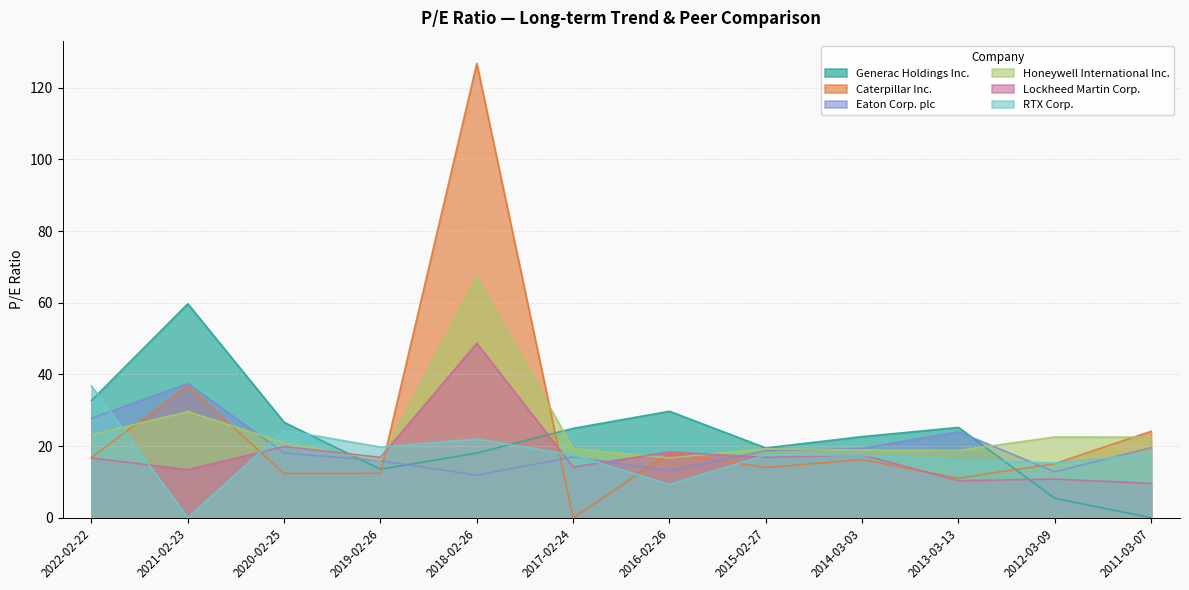

At which category does Honeywell International Inc. reach its first local peak?

2021-02-23